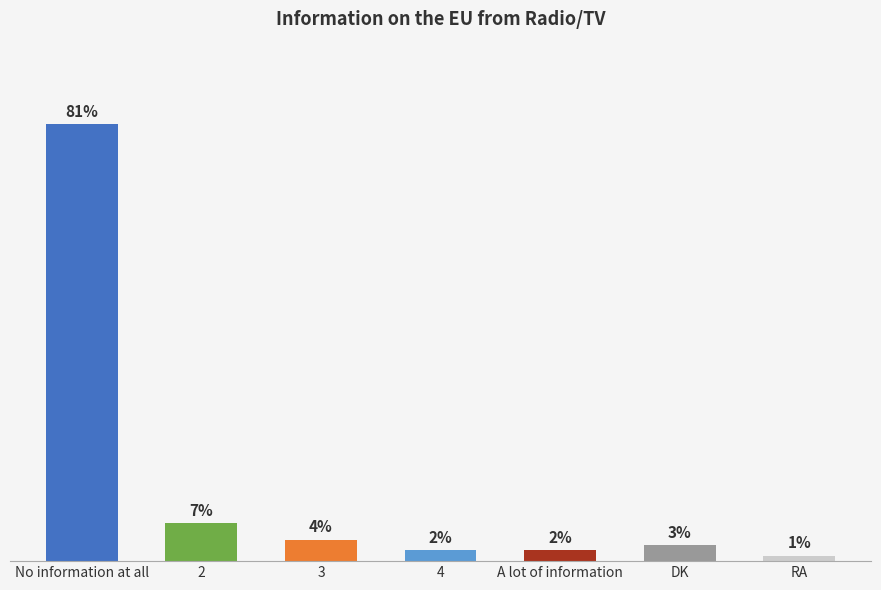

What is the label of the 1st bar from the right?

RA